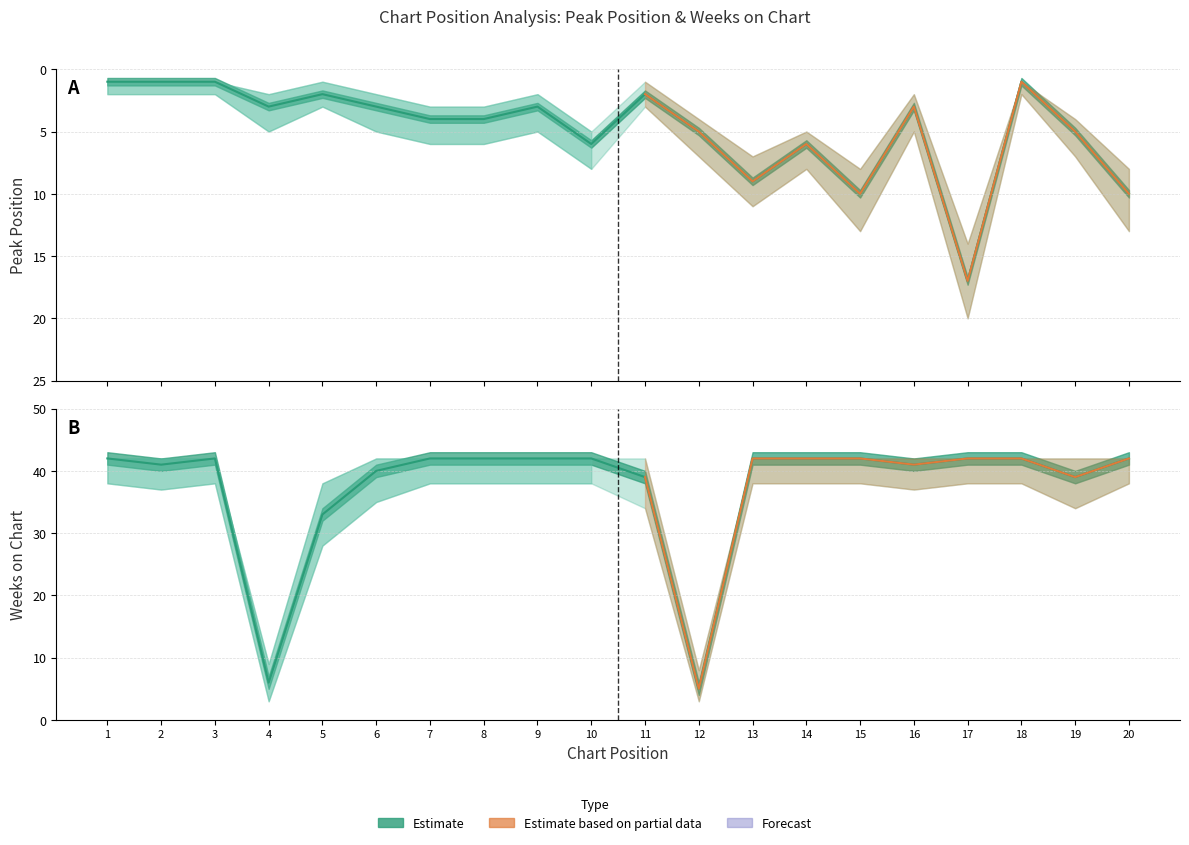

In Peak Position, how many points are lower than both neighbors (excluding endpoints)?

6